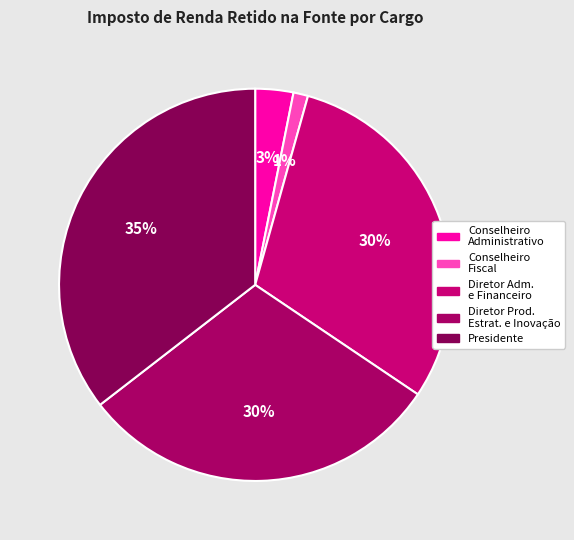

Count the number of slices in the pie.

5